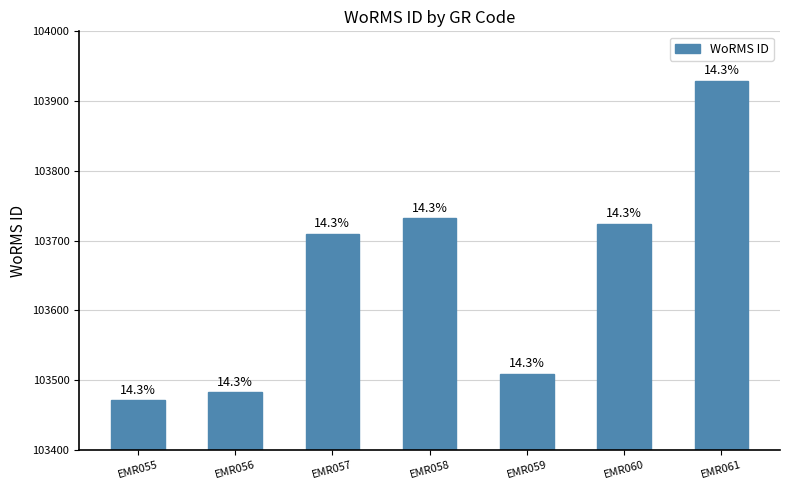

What is the difference between the second highest and minimum values?

261